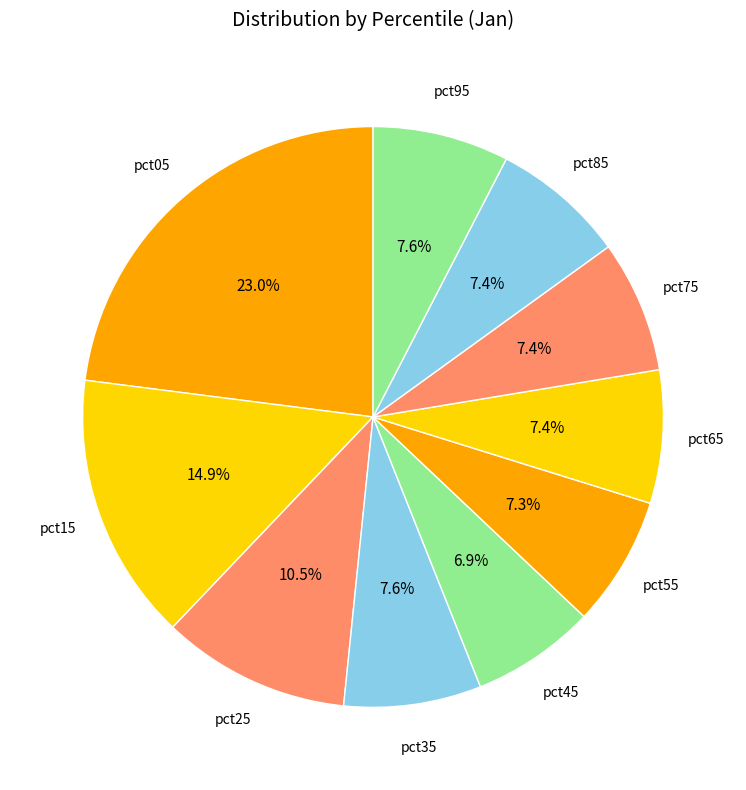

Rank the categories by value from lowest to highest.

pct45, pct55, pct75, pct65, pct85, pct95, pct35, pct25, pct15, pct05